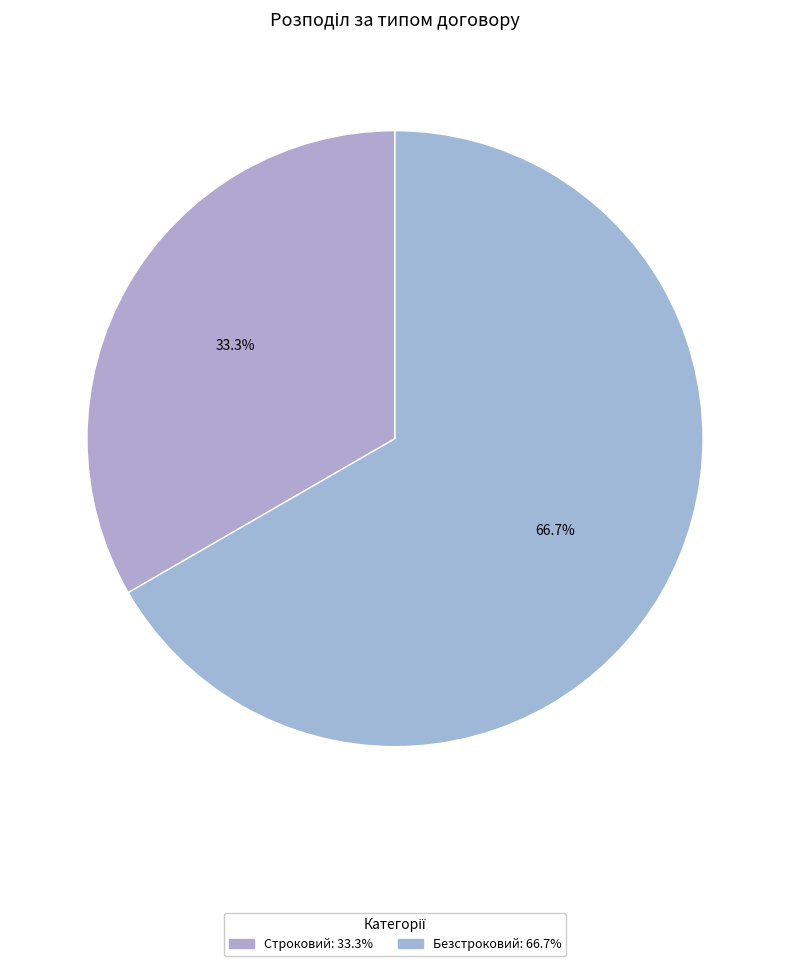

What is the total percentage of Строковий and Безстроковий?

100.0%